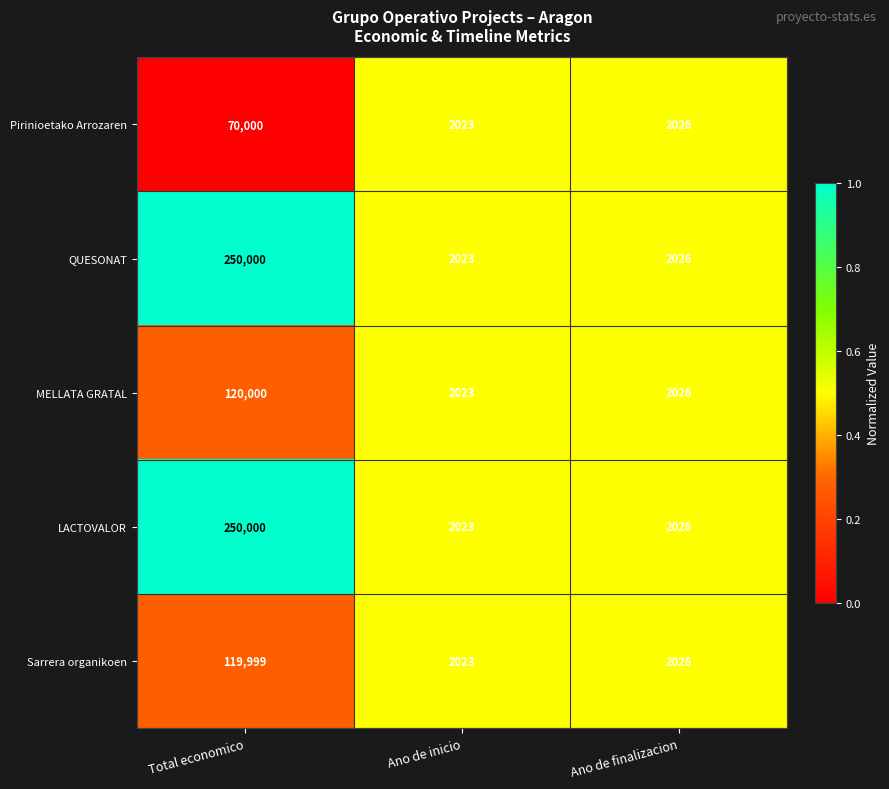

Reading right to left, transcribe all the data shown in this chart.

Pirinioetako Arrozaren: Ano de finalizacion=2026	Ano de inicio=2023	Total economico=70000
QUESONAT: Ano de finalizacion=2026	Ano de inicio=2023	Total economico=250000
MELLATA GRATAL: Ano de finalizacion=2026	Ano de inicio=2023	Total economico=120000
LACTOVALOR: Ano de finalizacion=2026	Ano de inicio=2023	Total economico=250000
Sarrera organikoen: Ano de finalizacion=2026	Ano de inicio=2023	Total economico=119999